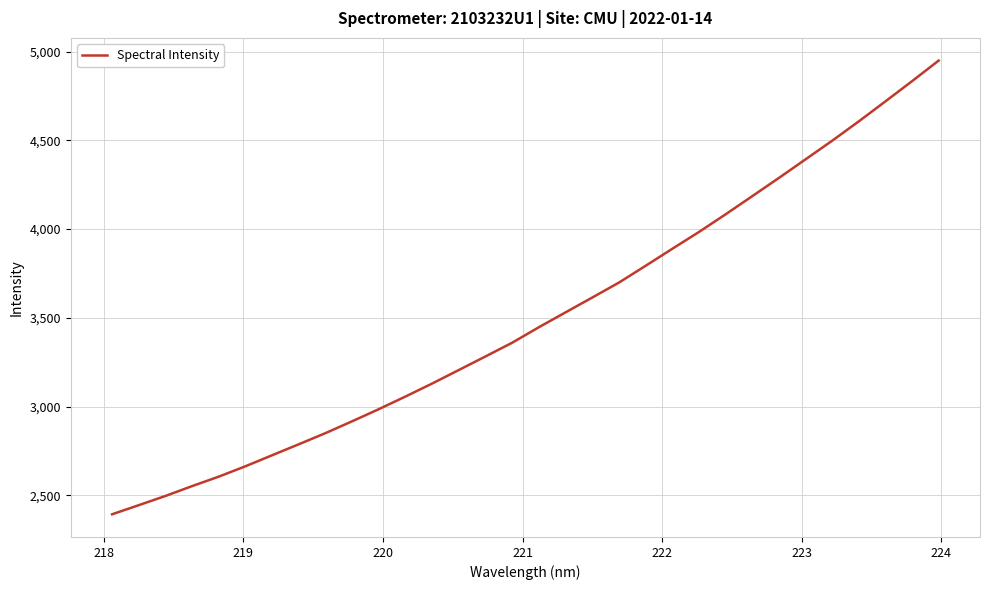

What is the smallest value displayed?

2393.9